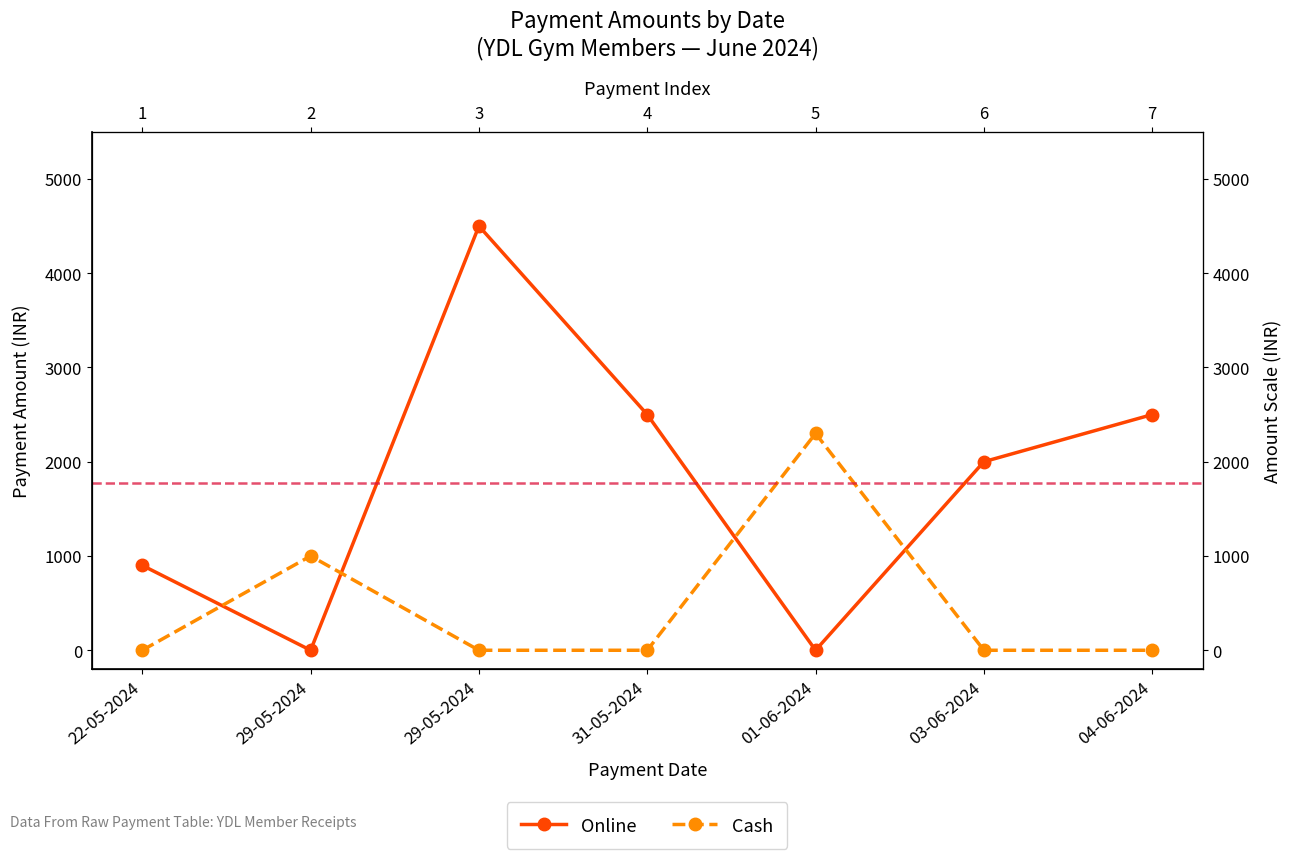

How many intersections are there between Cash and Online?

4